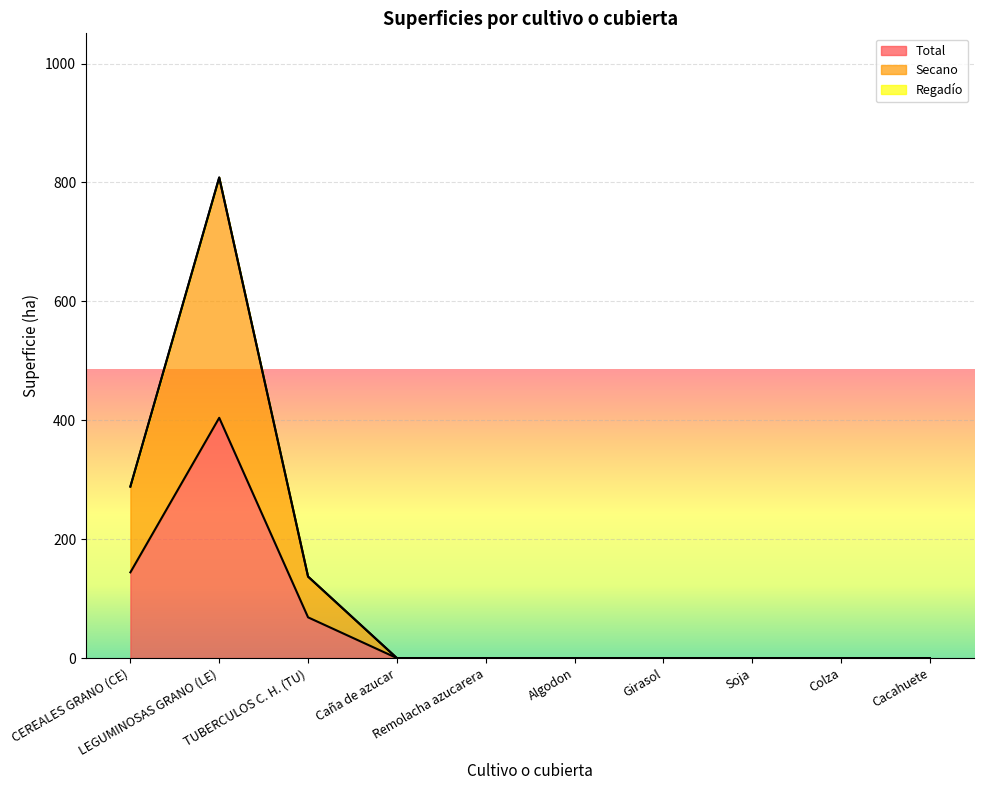

Which category has the highest value in the Secano series?

LEGUMINOSAS GRANO (LE)